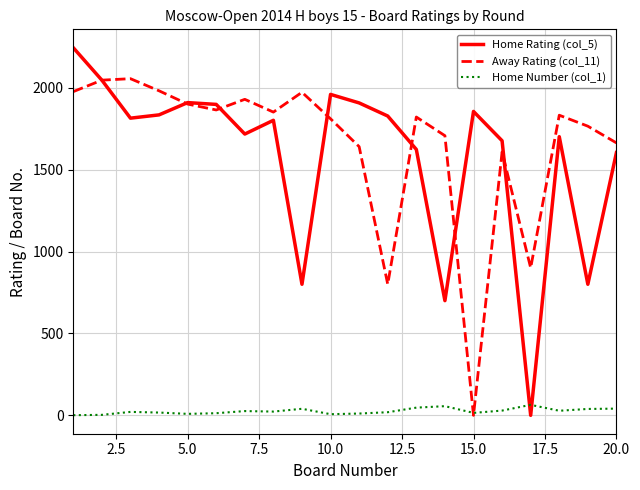

List the series in order of their peak value, highest first.

Home Rating (col_5), Away Rating (col_11), Home Number (col_1)